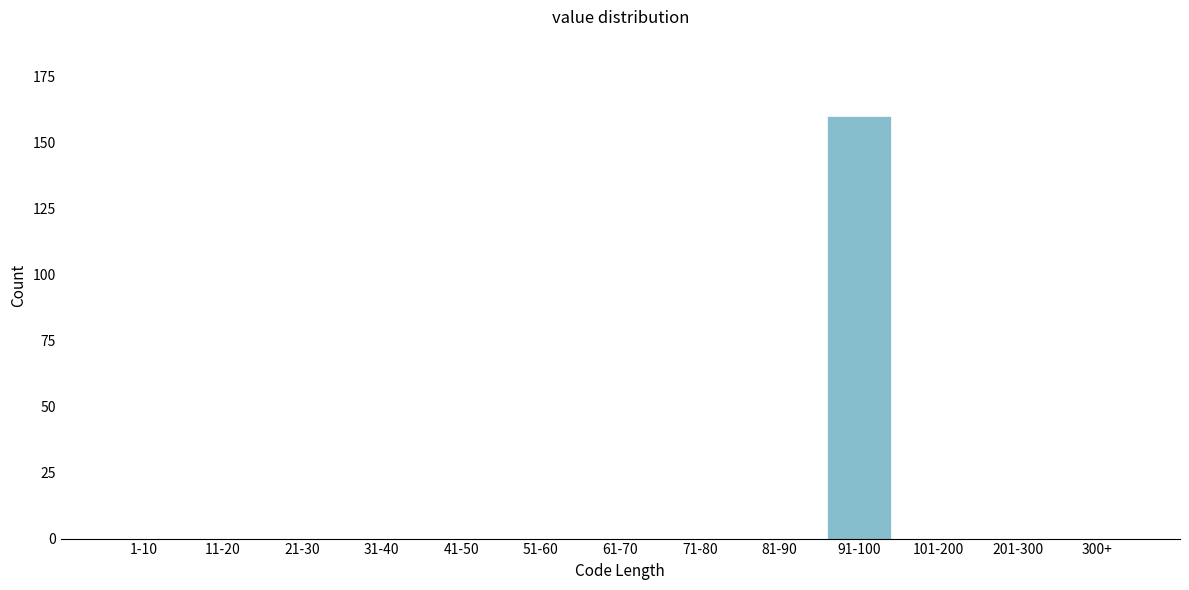

Reading left to right, what are all the values shown in this chart?

1-10=0	11-20=0	21-30=0	31-40=0	41-50=0	51-60=0	61-70=0	71-80=0	81-90=0	91-100=160	101-200=0	201-300=0	300+=0